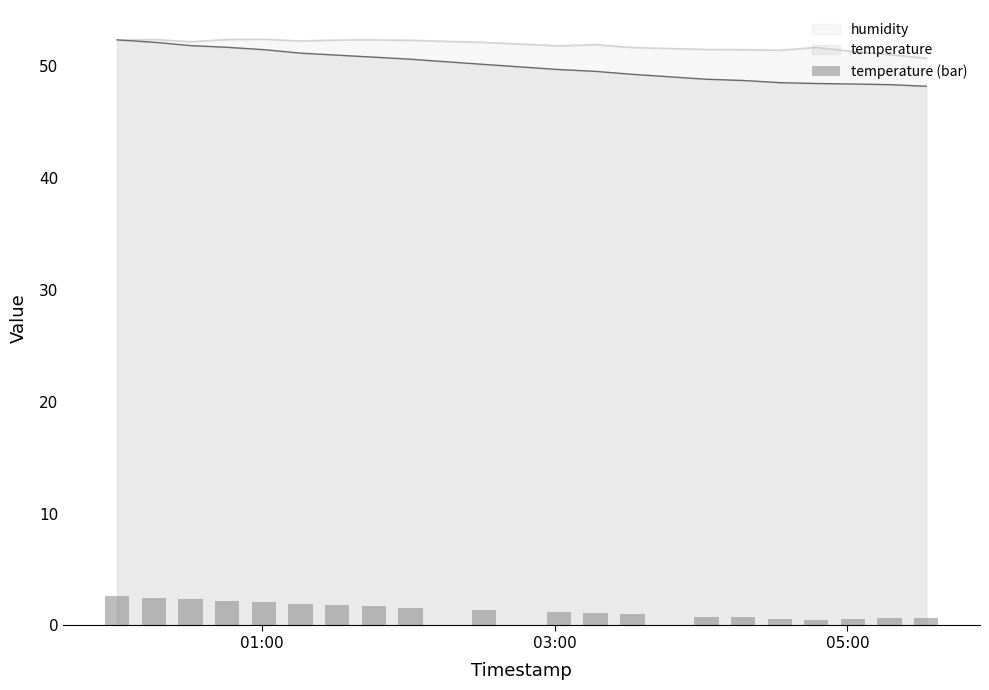

What is the lowest value of the temperature series?

48.2